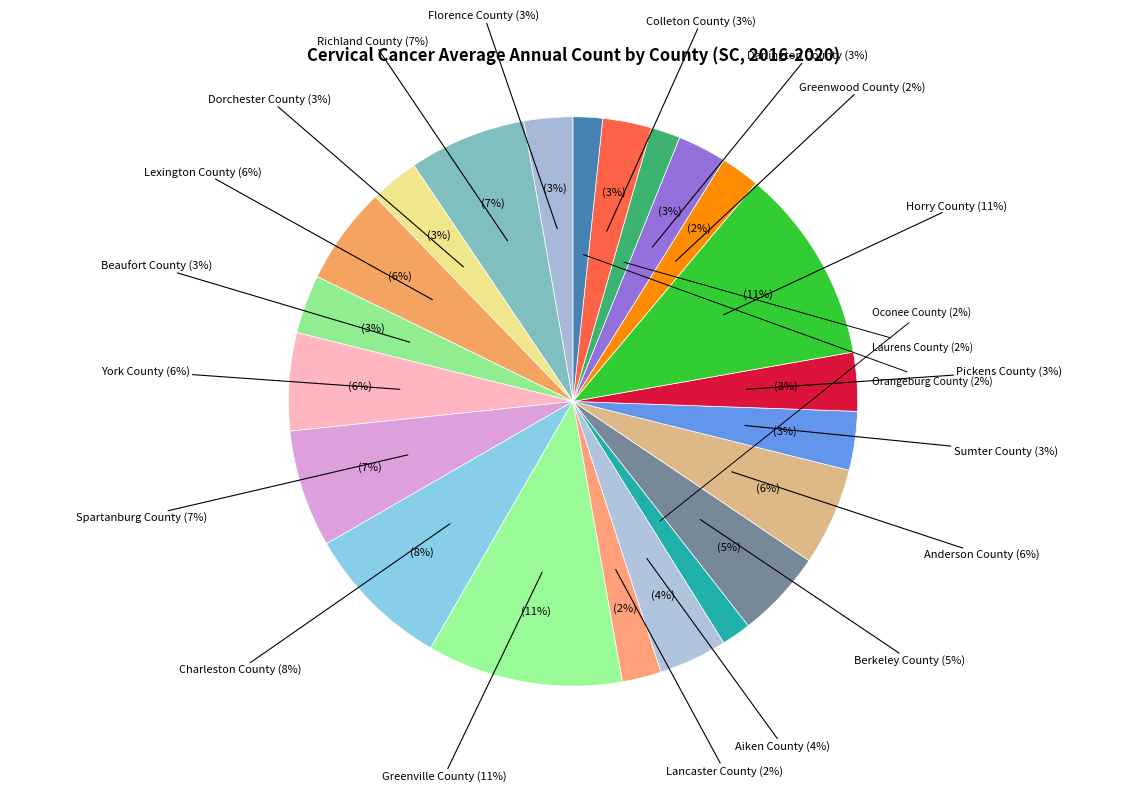

Approximately how many times larger is the value at Lancaster County compared to Anderson County?

0.4